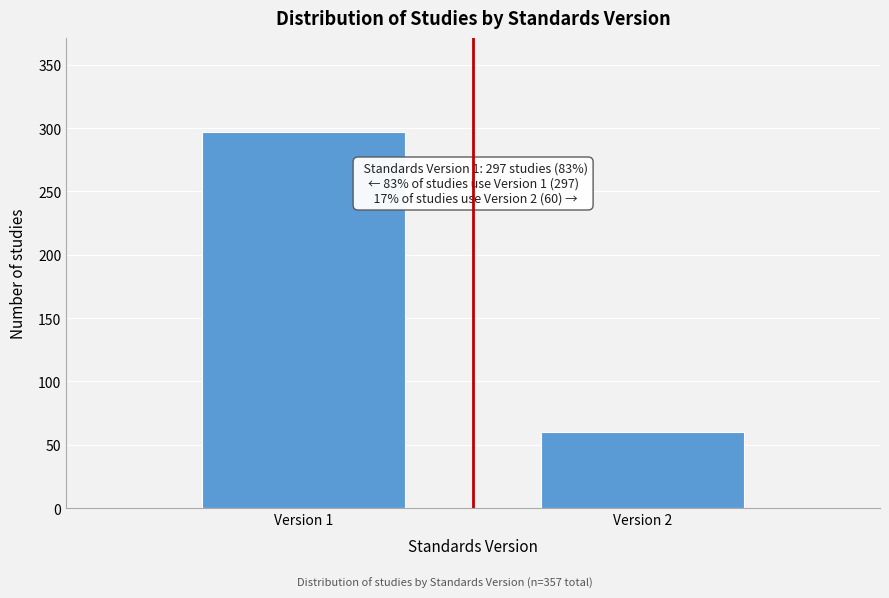

Reading right to left, extract all data points from this chart.

Version 2=60	Version 1=297